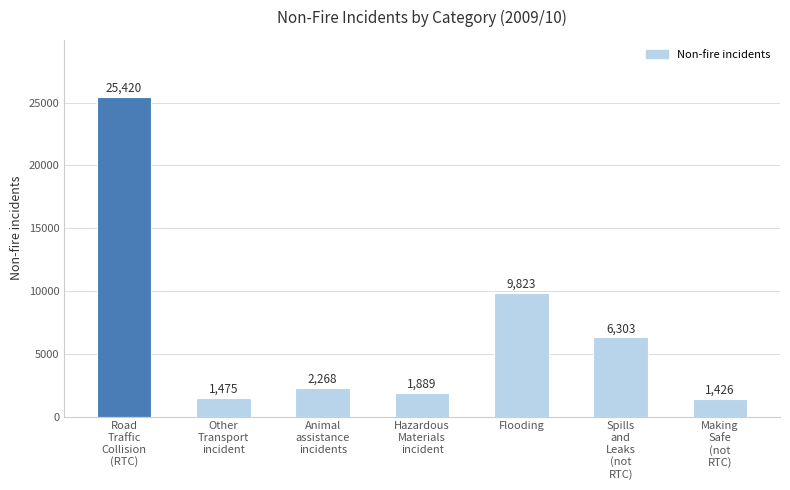

List the labels in order of value, smallest first.

Making
Safe
(not
RTC), Other
Transport
incident, Hazardous
Materials
incident, Animal
assistance
incidents, Spills
and
Leaks
(not
RTC), Flooding, Road
Traffic
Collision
(RTC)